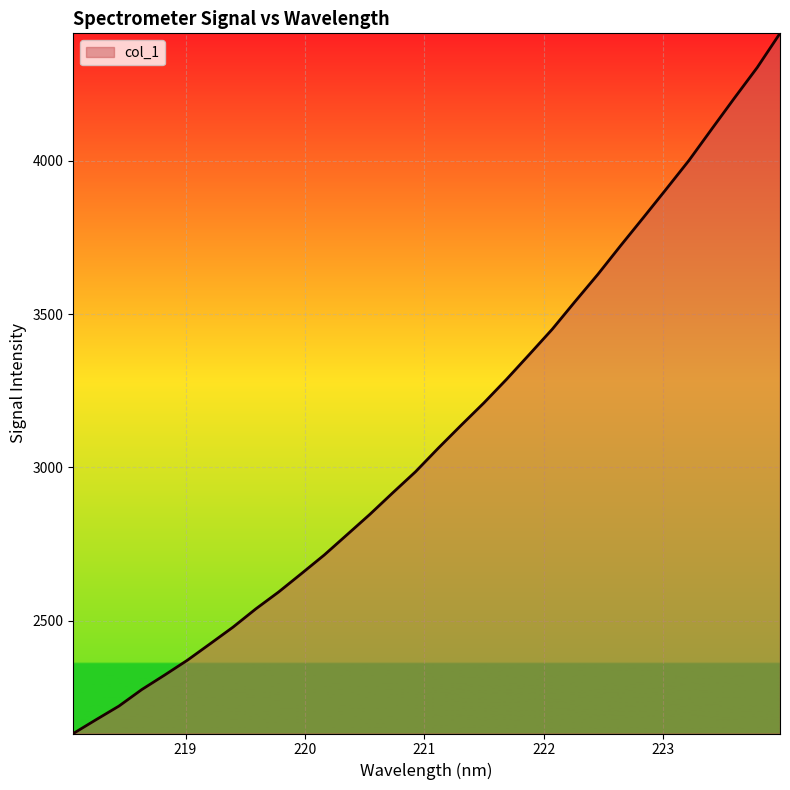

What is the difference between the maximum and minimum values?

2283.5